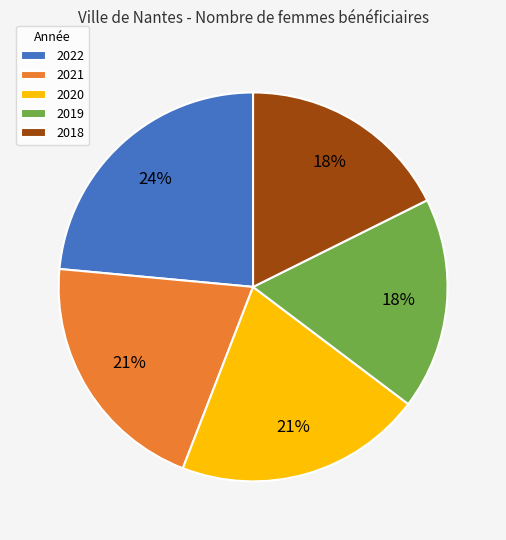

To the nearest percent, what percentage of the pie is 2018?

18%